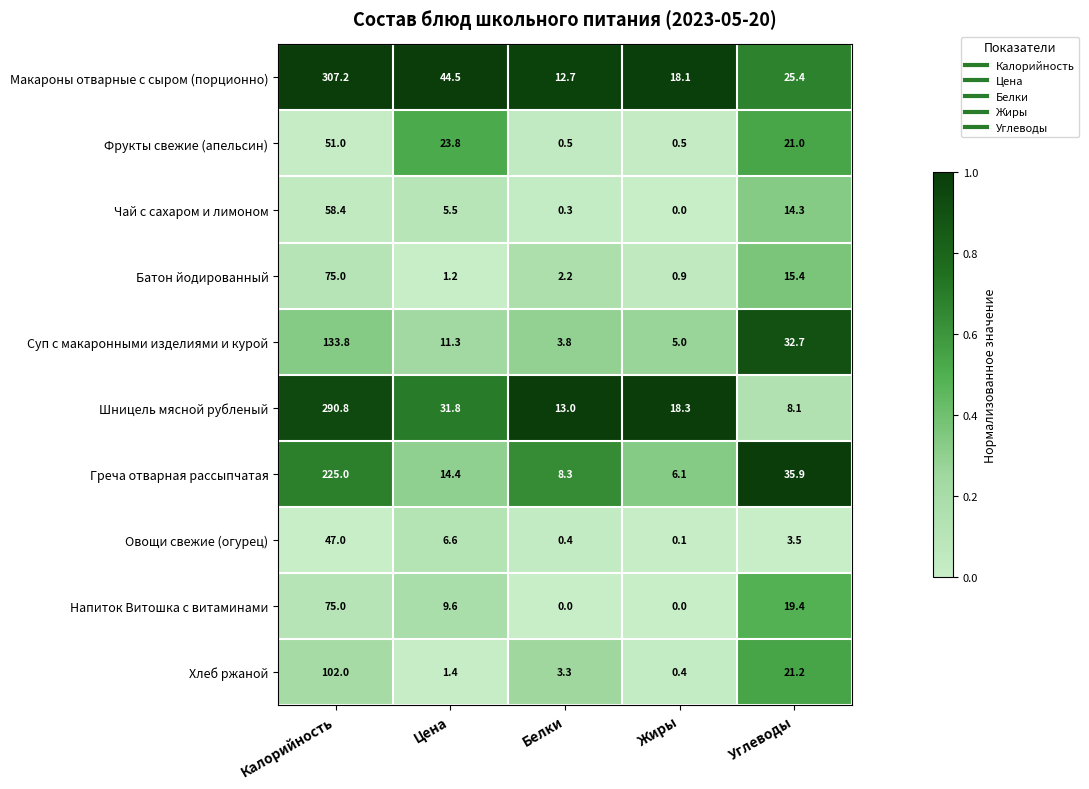

What is the spread (max minus min) of values at Жиры?

18.3